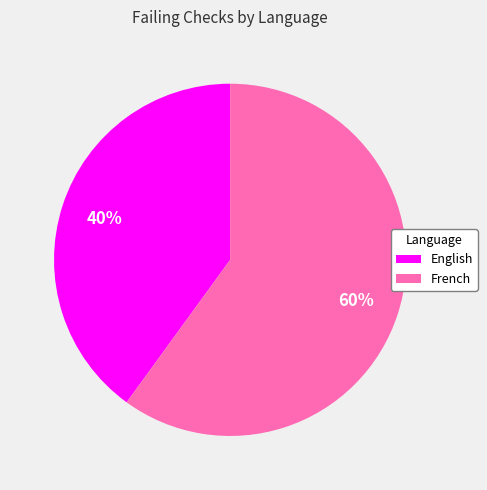

True or false: English accounts for 40% of the total.

True